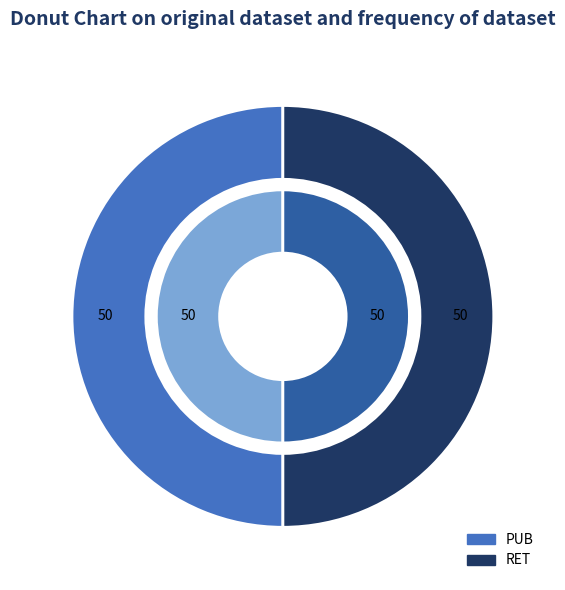

Rank the categories by value from highest to lowest.

PUB, RET